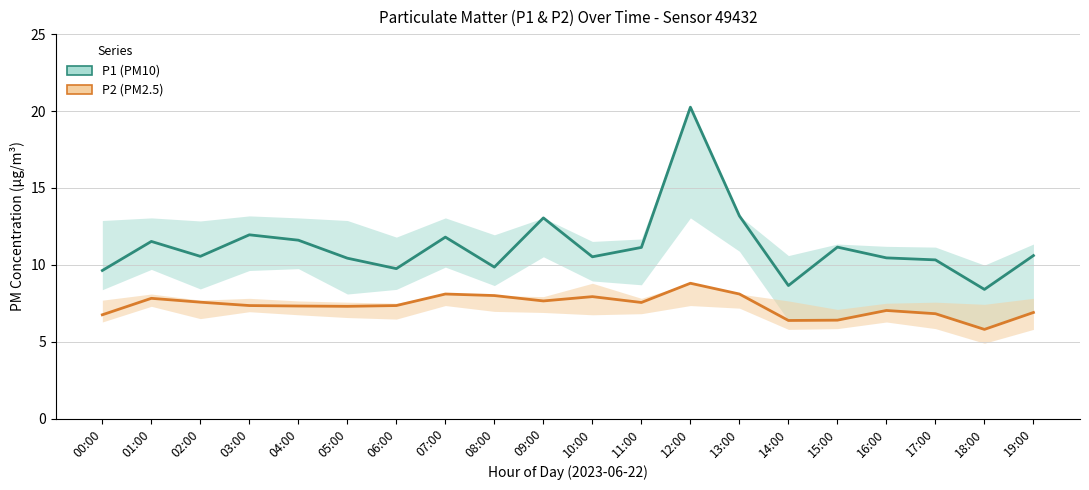

What value does the P1 (PM10) series have at 12:00?

20.2